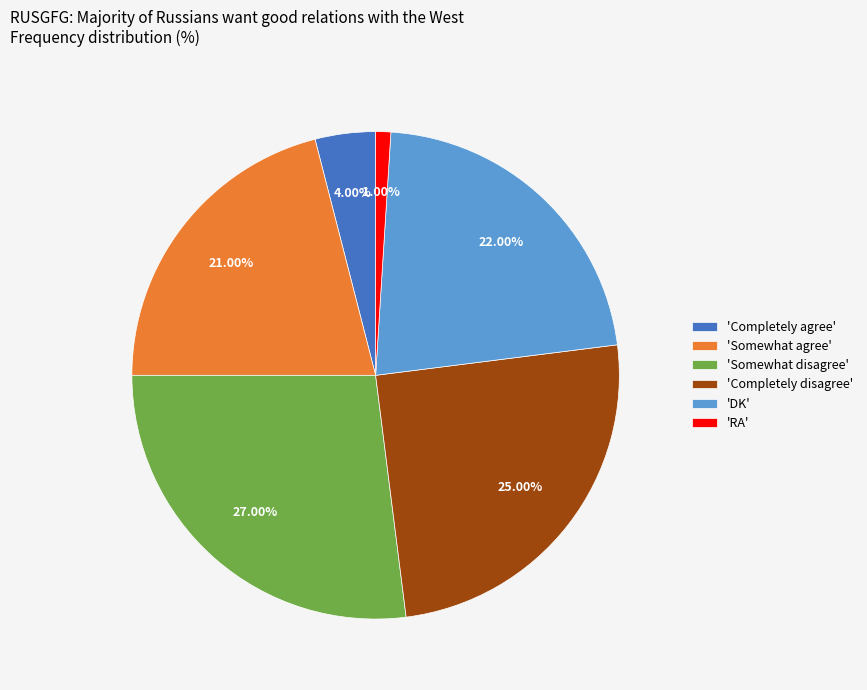

Do 'Completely agree' and 'Somewhat disagree' together represent more than half of the pie?

No